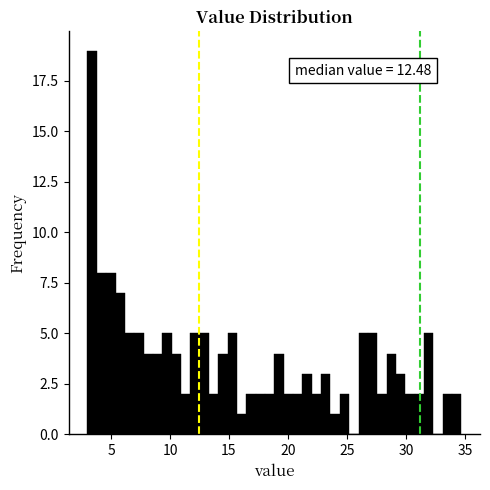

Read against the x-axis, roughly where is the centre of the tallest bar?

3.5